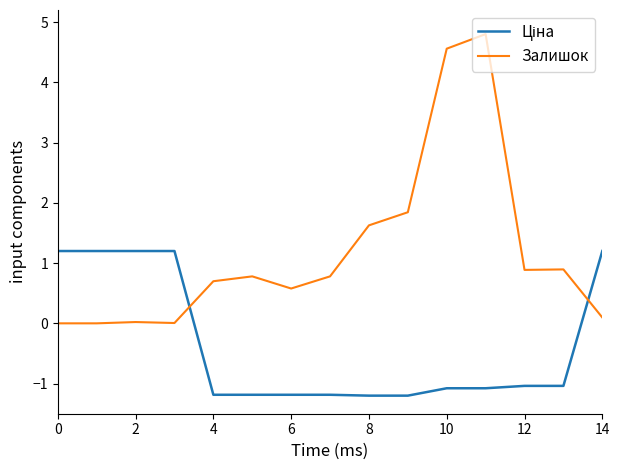

Which series has the largest total across all categories?

Залишок